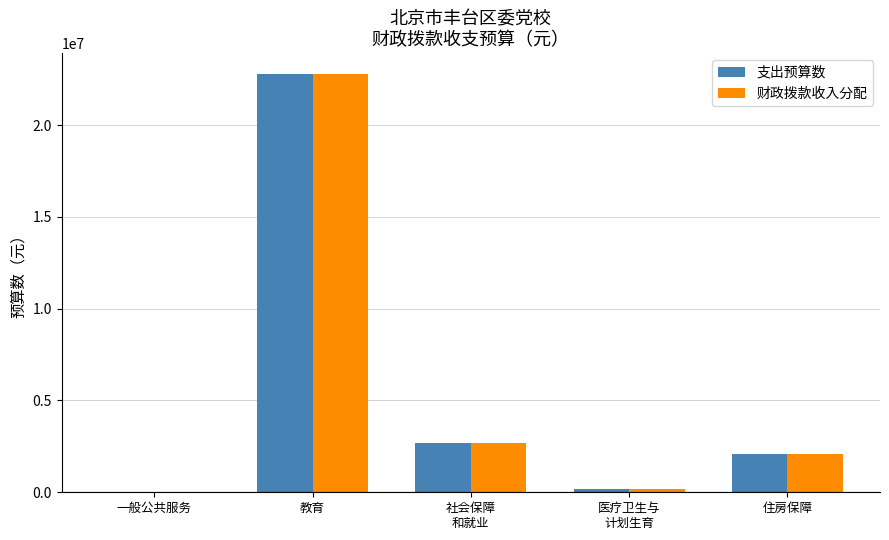

True or false: 支出预算数 has a value of 2106618.0 at 住房保障.

True